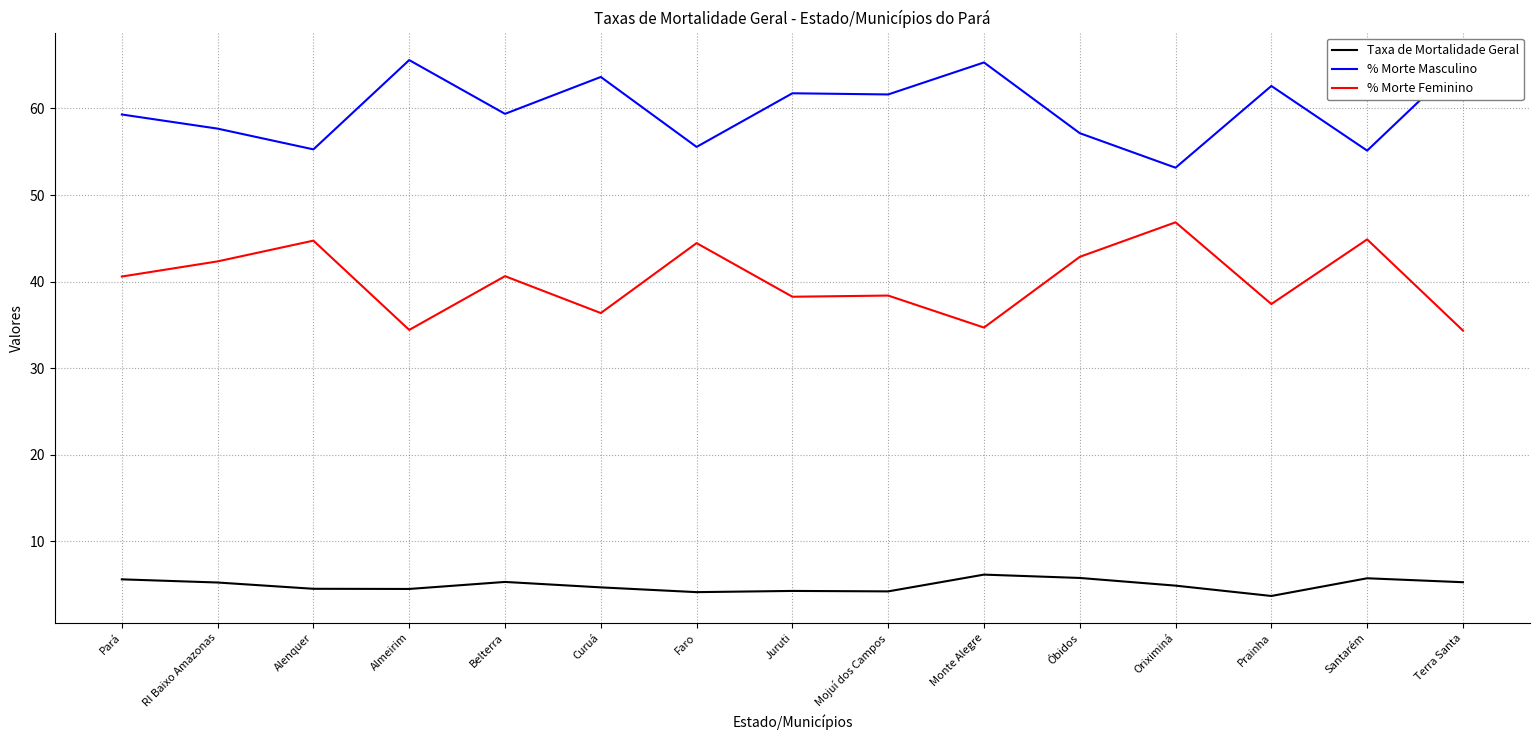

What is the spread (max minus min) of values at Terra Santa?

60.4